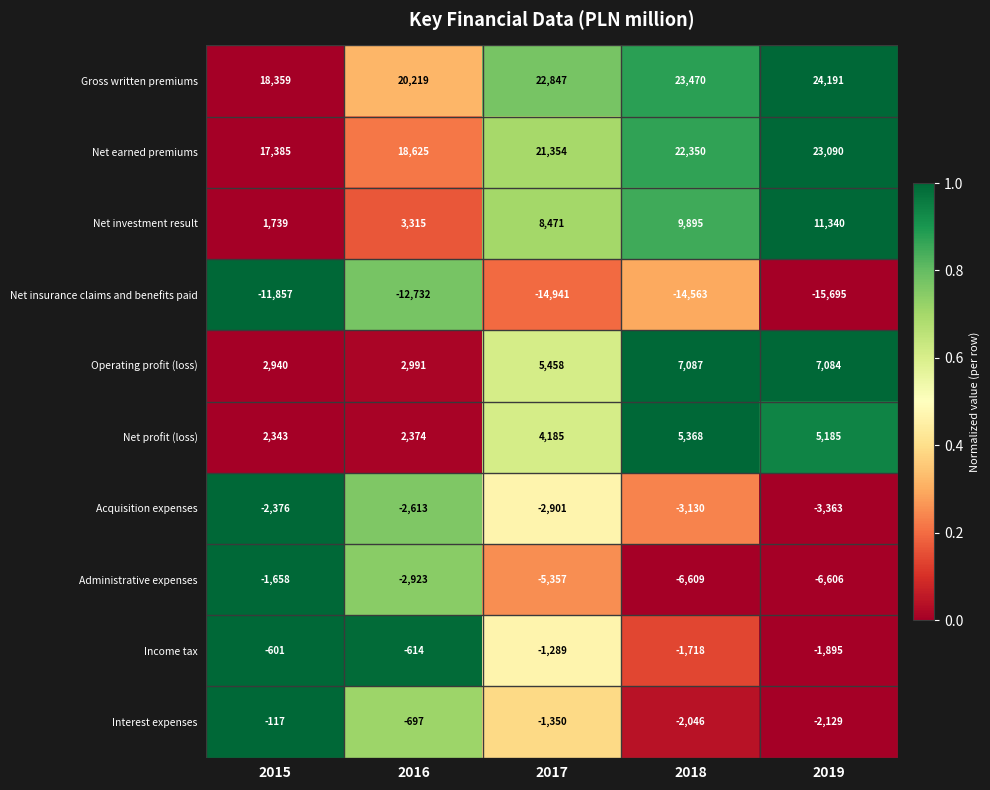

Rank the series by their maximum value, from highest to lowest.

Gross written premiums, Net earned premiums, Net investment result, Operating profit (loss), Net profit (loss), Interest expenses, Income tax, Administrative expenses, Acquisition expenses, Net insurance claims and benefits paid